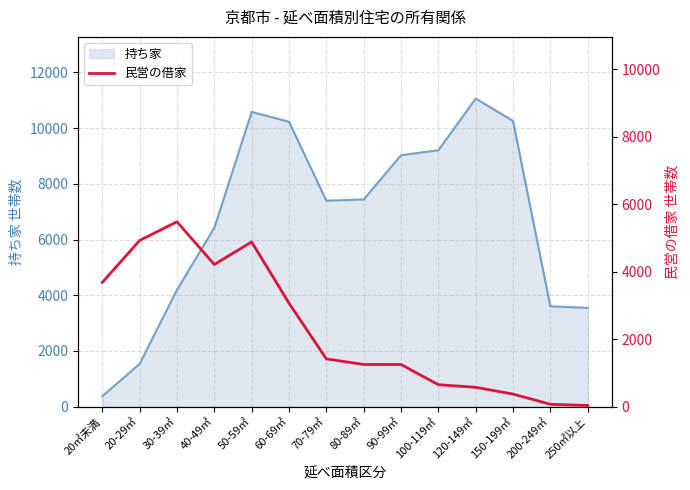

True or false: there are more than 1 points higher than both neighbors.

True